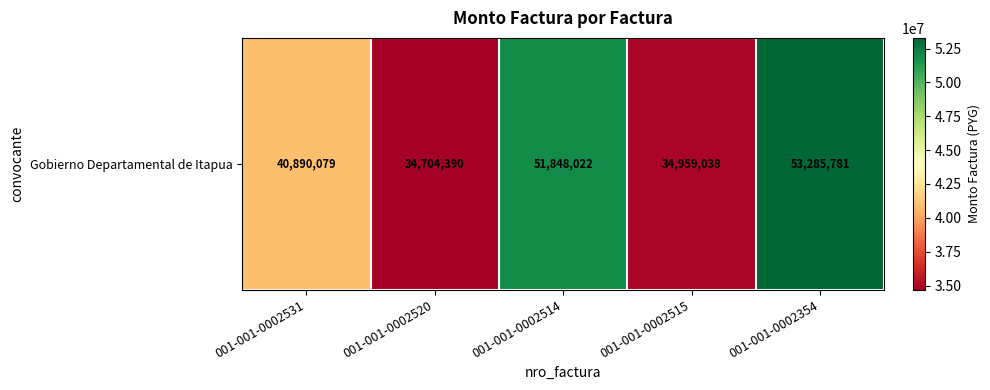

What is the minimum value shown in the chart?

34704390